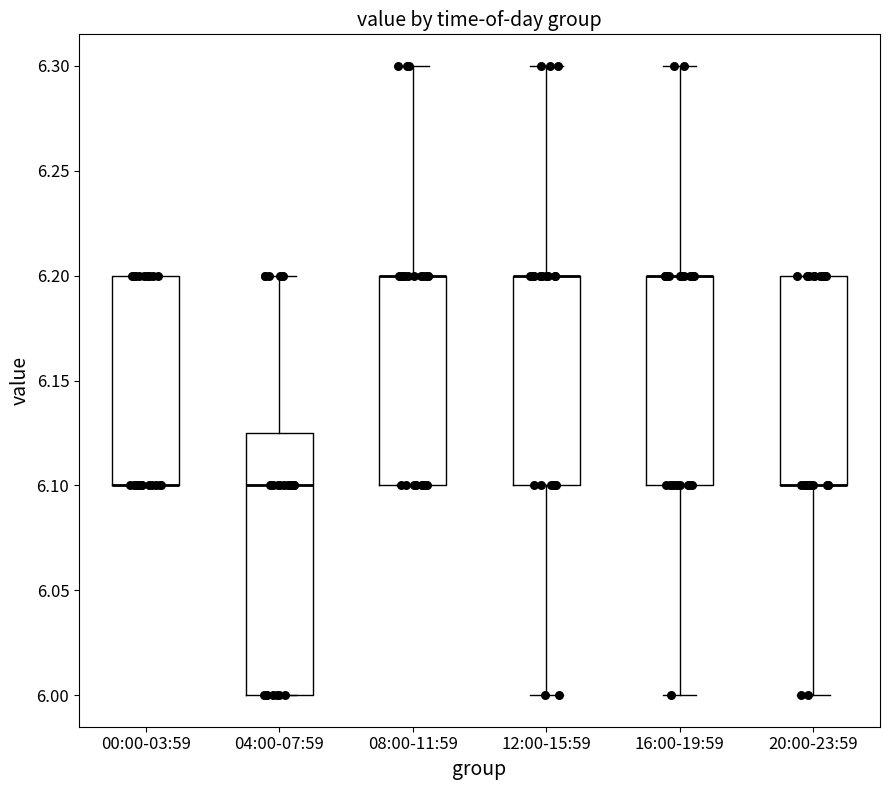

Comparing the boxes themselves (not the whiskers), which one is the tallest?

04:00-07:59